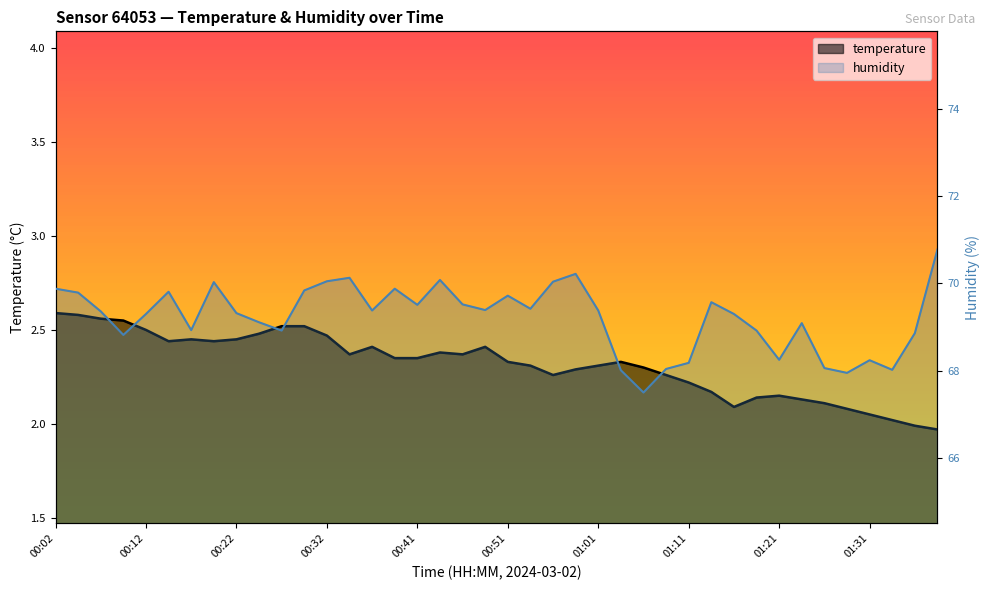

True or false: humidity and temperature cross at least once.

False